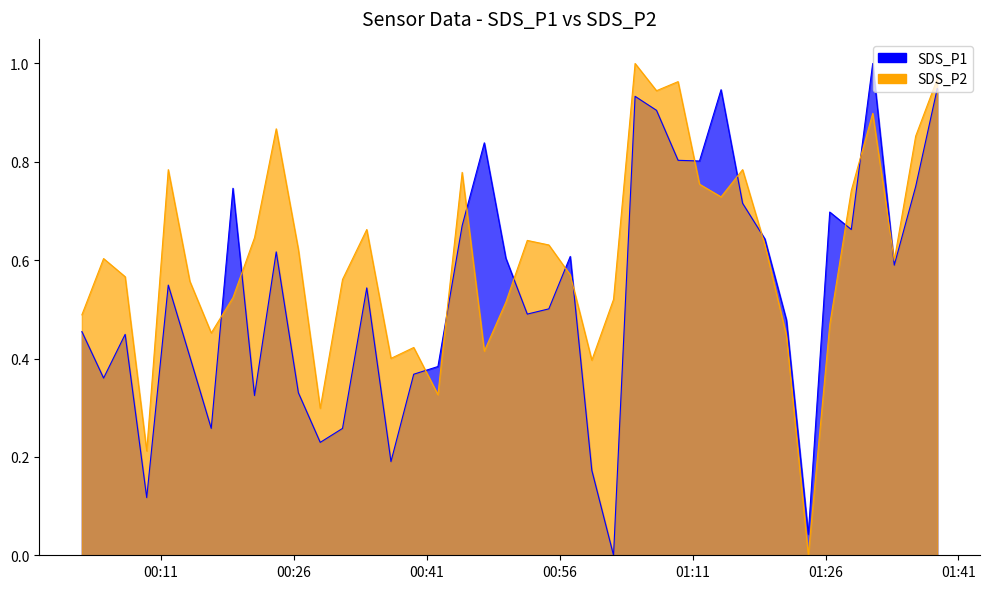

Reading left to right, transcribe all the data shown in this chart.

SDS_P1: 0.5	0.4	0.4	0.1	0.5	0.4	0.3	0.7	0.3	0.6	0.3	0.2	0.3	0.5	0.2	0.4	0.4	0.7	0.8	0.6	0.5	0.5	0.6	0.2	0.0	0.9	0.9	0.8	0.8	0.9	0.7	0.6	0.5	0.0	0.7	0.7	1.0	0.6	0.7	0.9
SDS_P2: 0.5	0.6	0.6	0.2	0.8	0.6	0.5	0.5	0.6	0.9	0.6	0.3	0.6	0.7	0.4	0.4	0.3	0.8	0.4	0.5	0.6	0.6	0.6	0.4	0.5	1.0	0.9	1.0	0.8	0.7	0.8	0.6	0.4	0.0	0.5	0.7	0.9	0.6	0.9	1.0